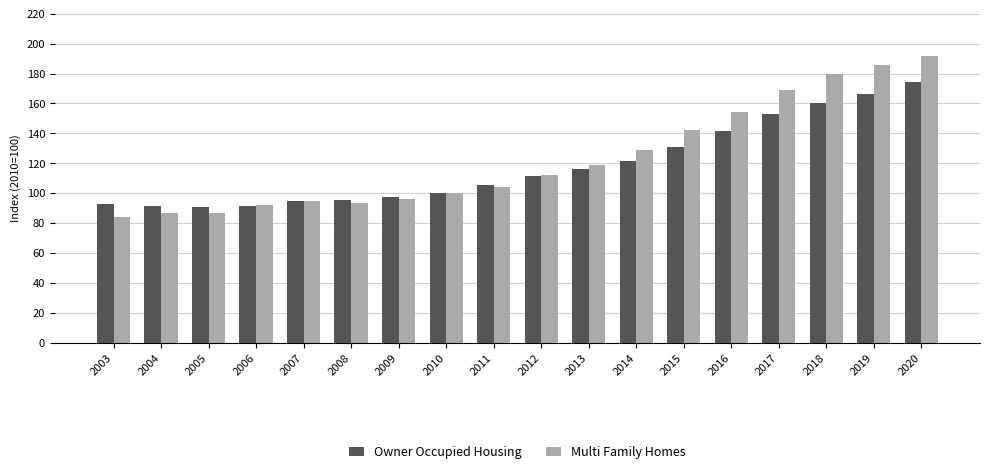

Is it true that Multi Family Homes equals 167.0 at 2009?

False